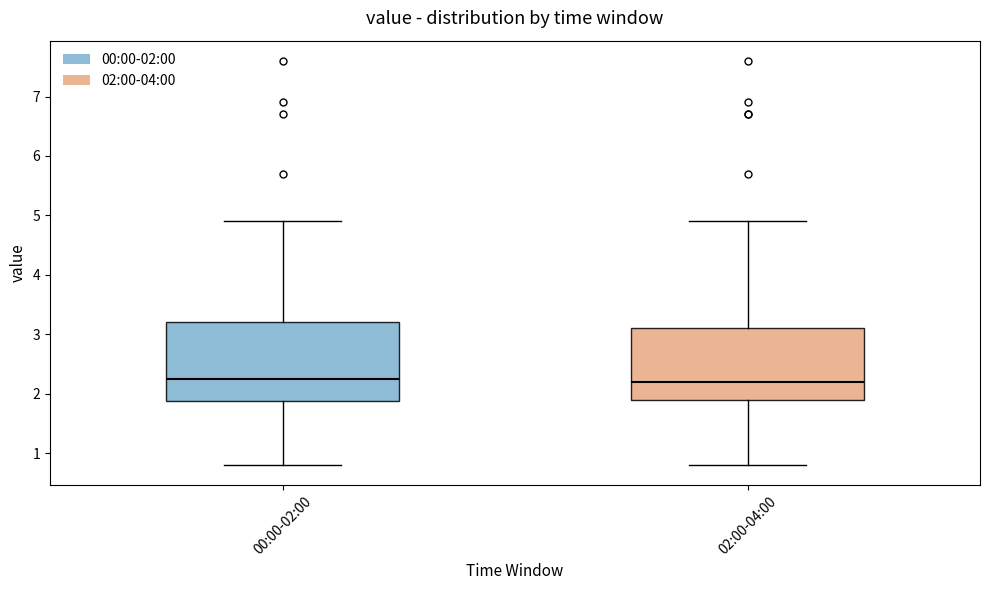

Where is the upper edge of the box for 02:00-04:00 on the y-axis? The values are not printed on the chart, so give them approximately, as read against the axis.

3.1